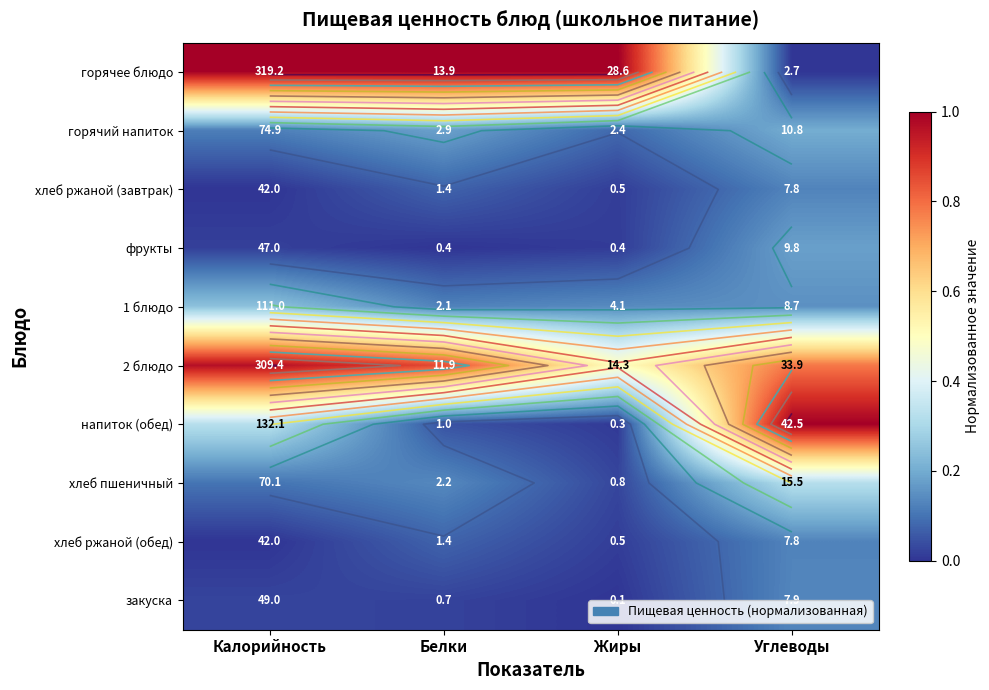

How many categories are shown in the chart?

4